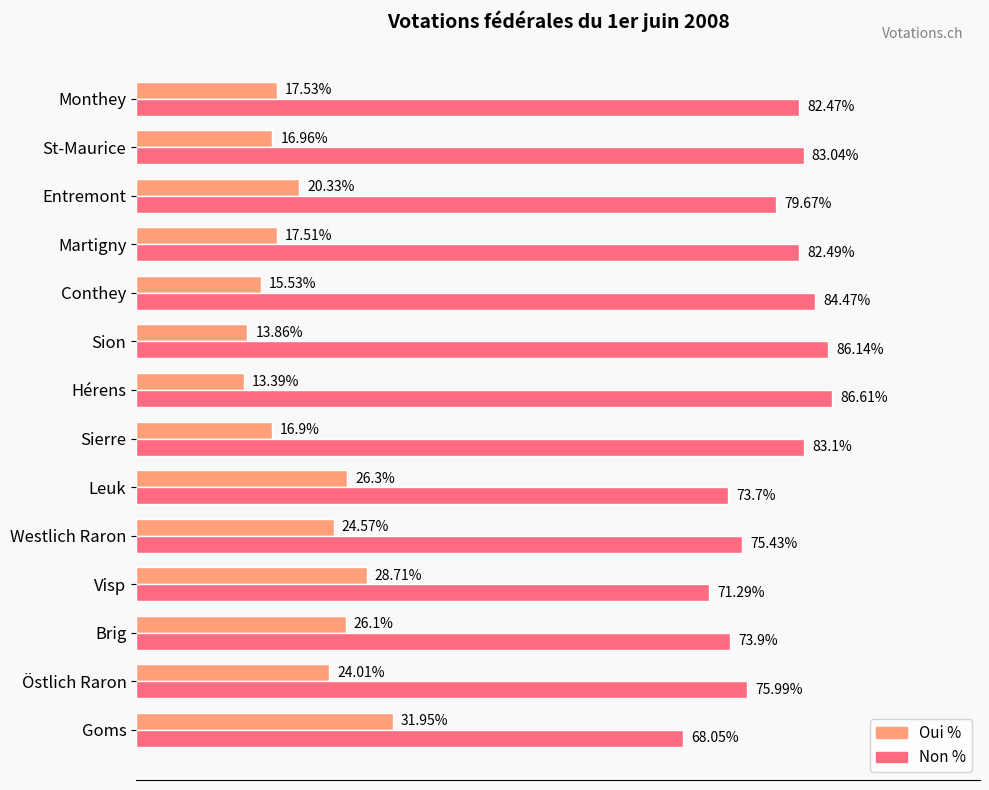

Where is Non % nearest to the value 77?

Östlich Raron